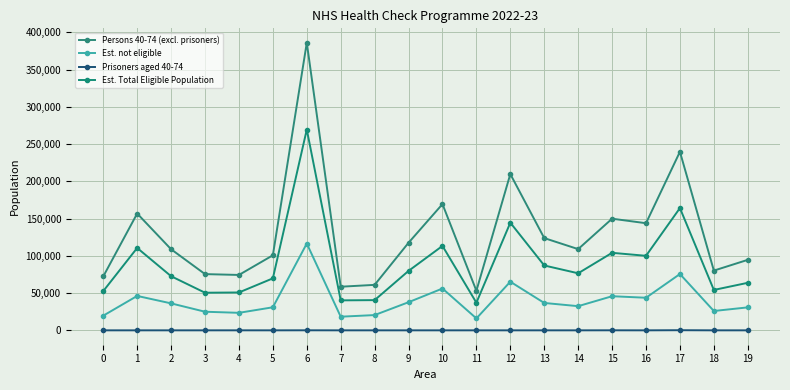

True or false: Est. Total Eligible Population and Persons 40-74 (excl. prisoners) cross at least once.

False